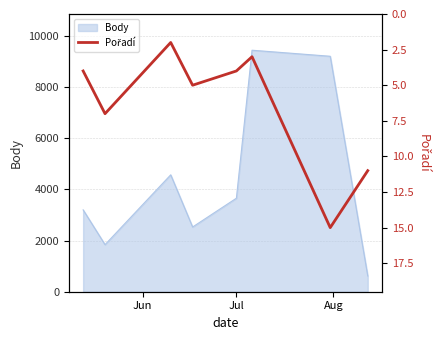

What is the highest value of the Body series?

9441